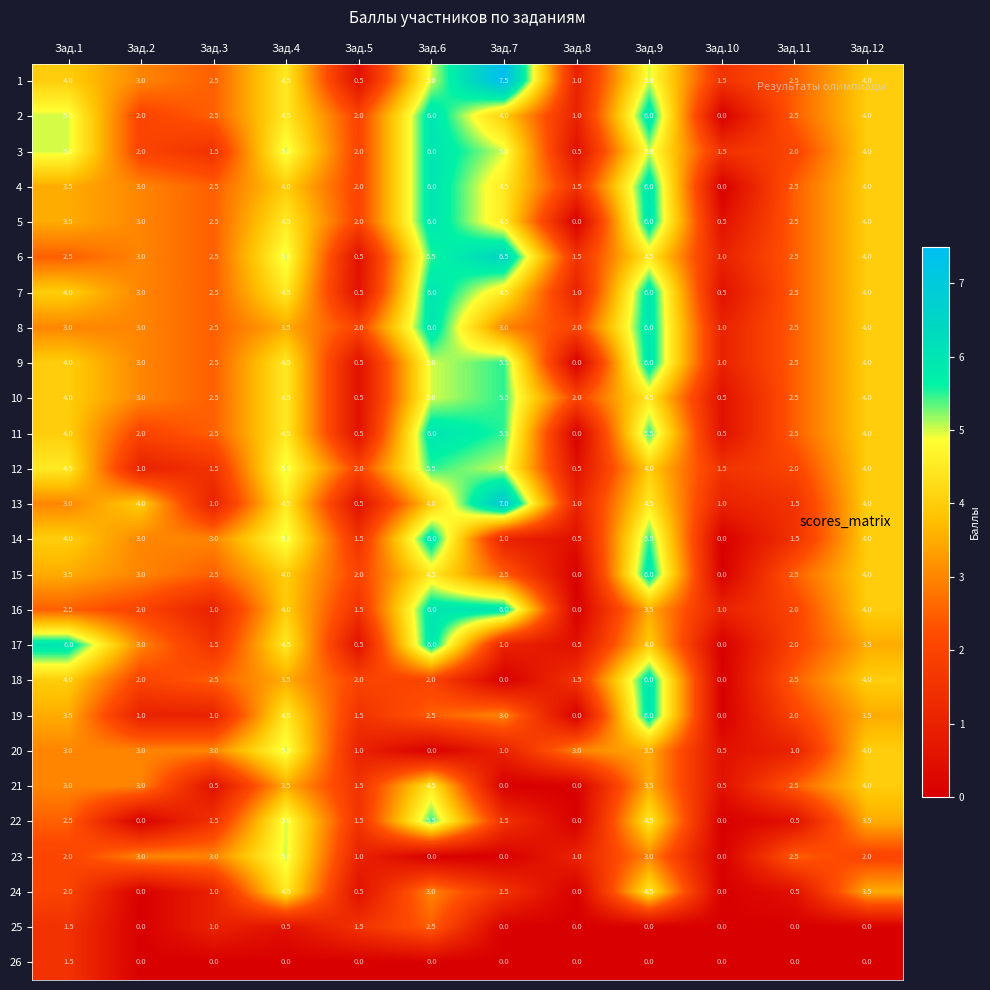

Which series has the largest total across all categories?

1